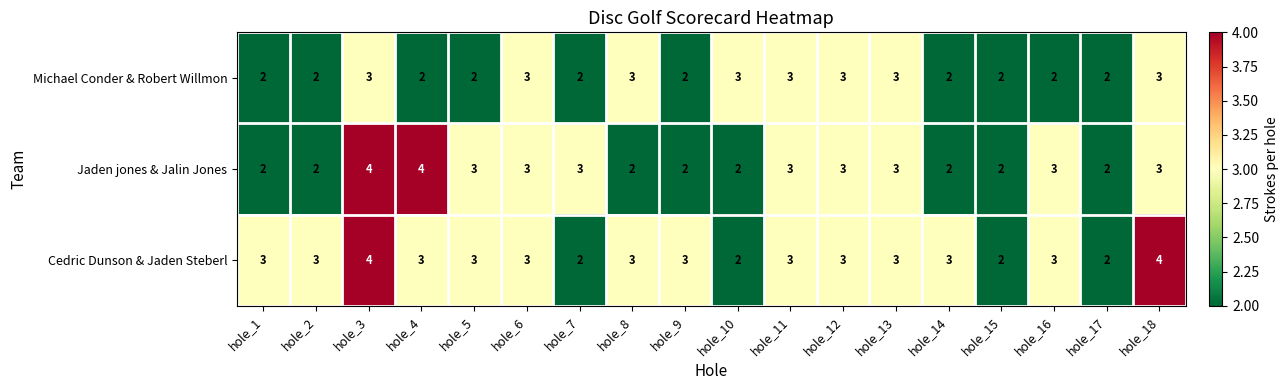

What is the spread (max minus min) of values at hole_3?

1